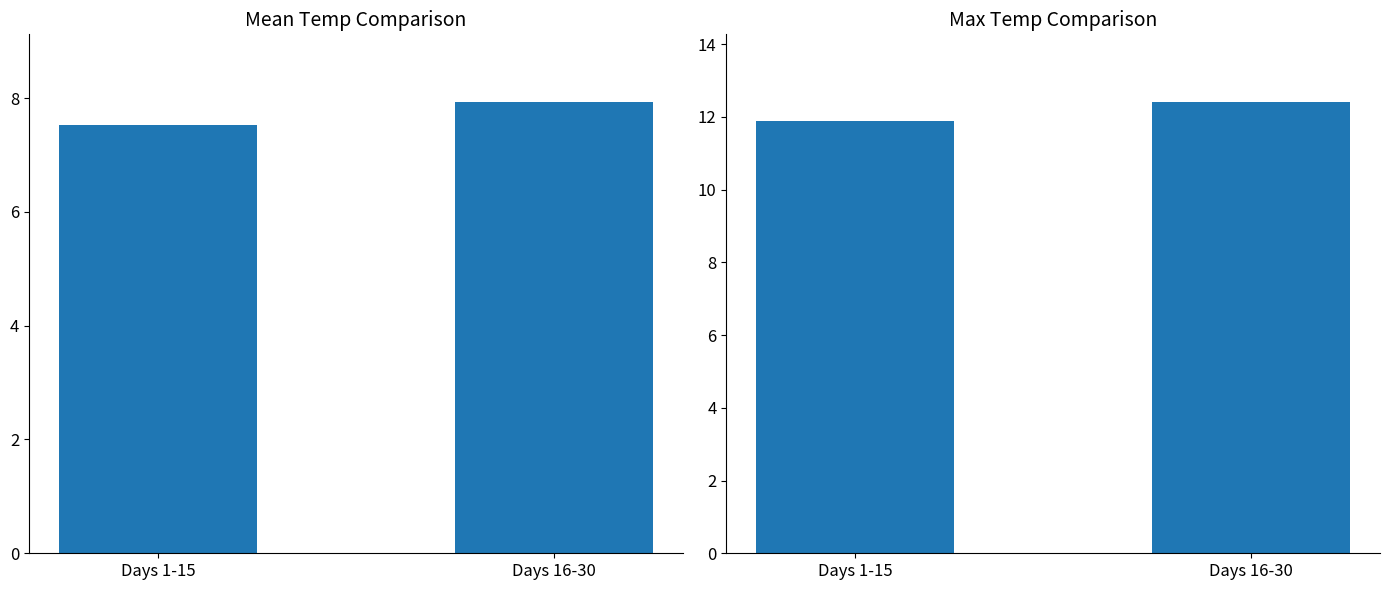

What is the label of the 2nd bar from the right?

Days 1-15